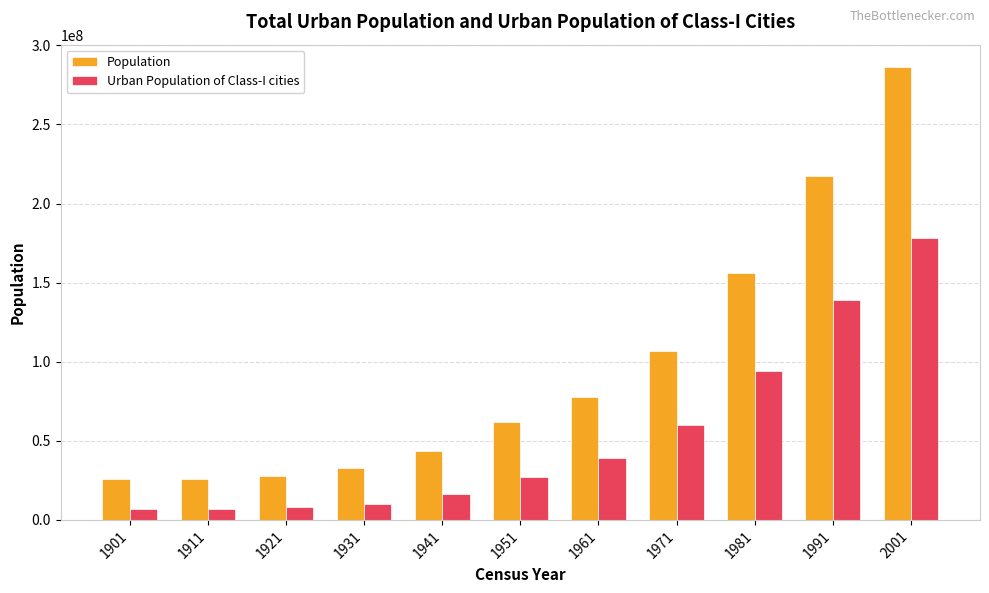

What is the difference between the maximum and minimum values in the Urban Population of Class-I cities series?

171840008